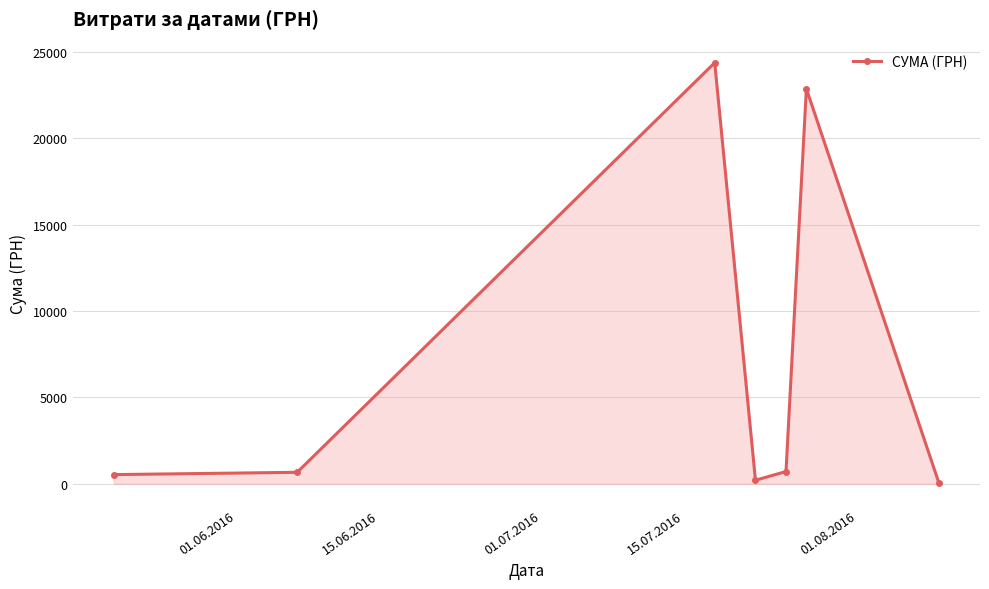

True or false: there are more than 2 points higher than both neighbors.

False